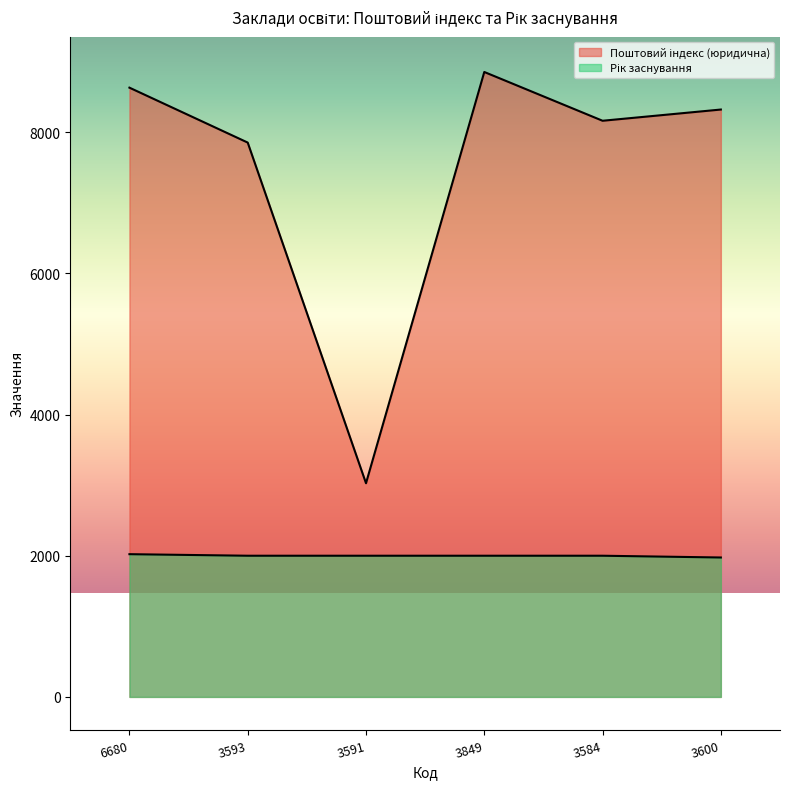

List the series in order of their peak value, lowest first.

Рік заснування, Поштовий індекс (юридична)